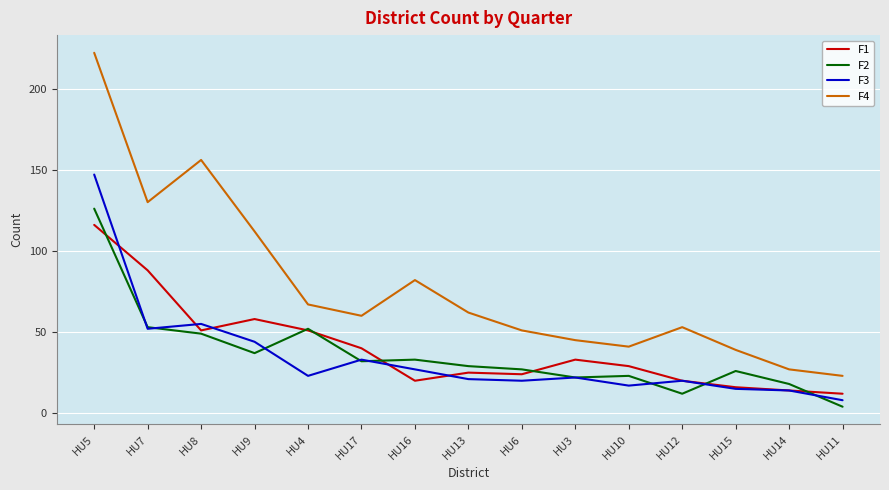

True or false: F1 and F4 cross at least once.

False